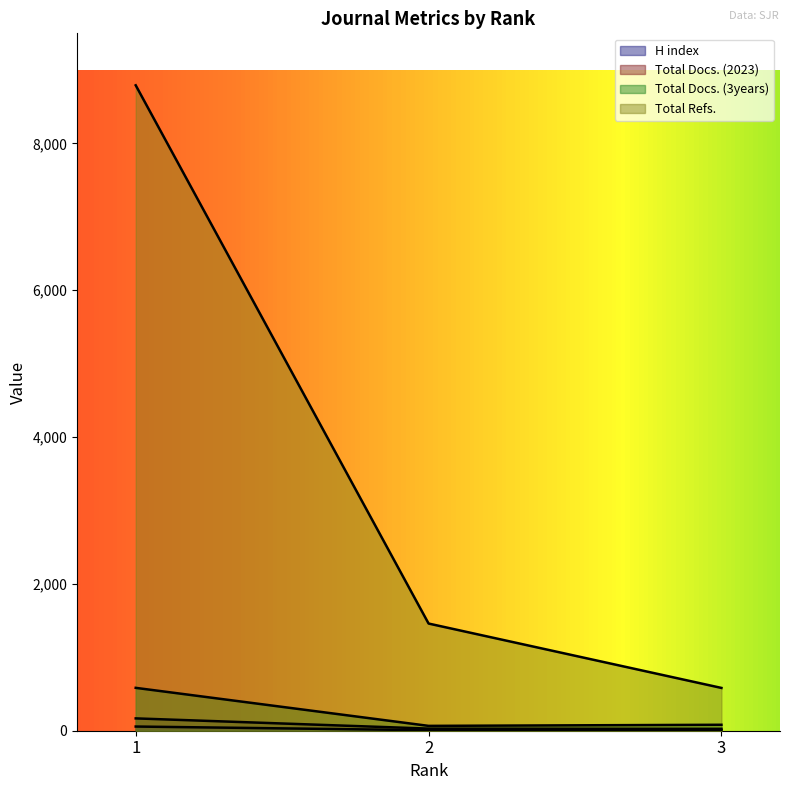

At which category is the sum across all series the highest?

1